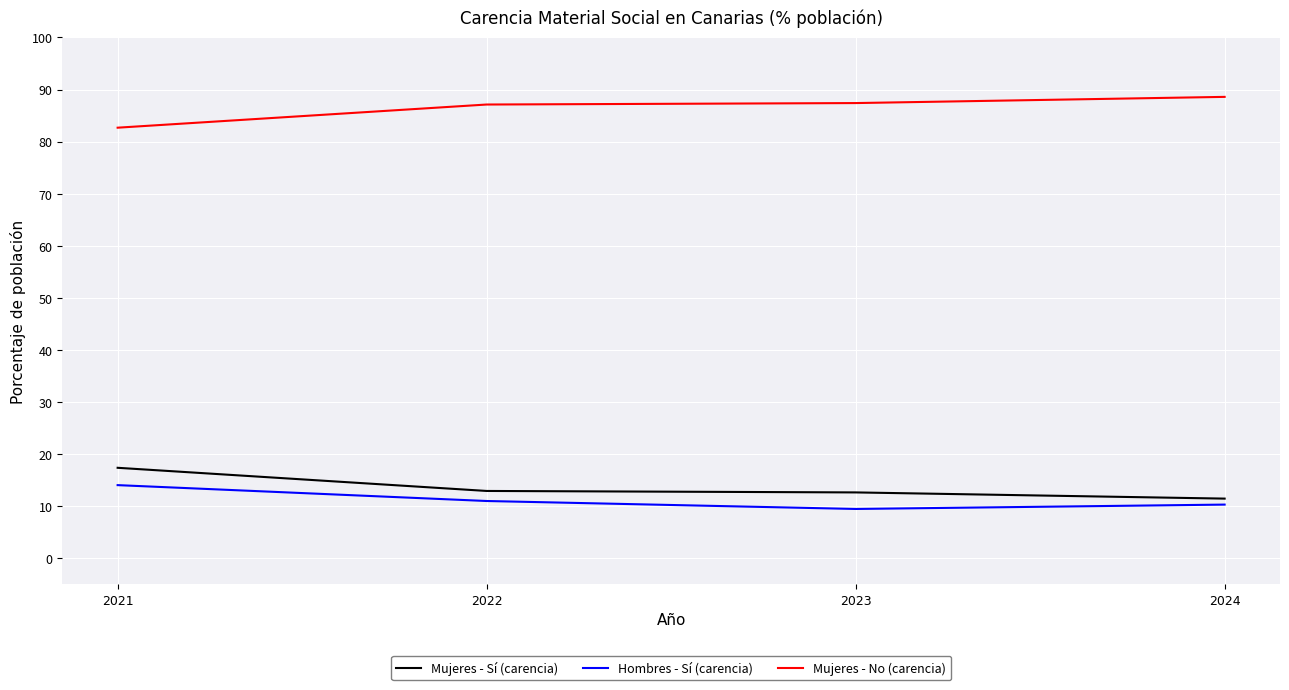

Rank the series at 2023 from highest to lowest value.

Mujeres - No (carencia), Mujeres - Sí (carencia), Hombres - Sí (carencia)